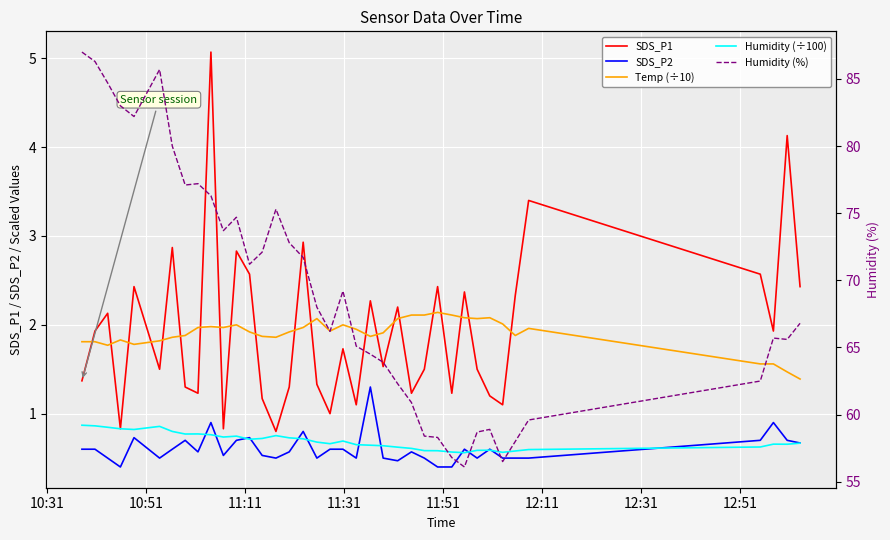

True or false: Humidity (%) and SDS_P1 intersect in this chart.

False